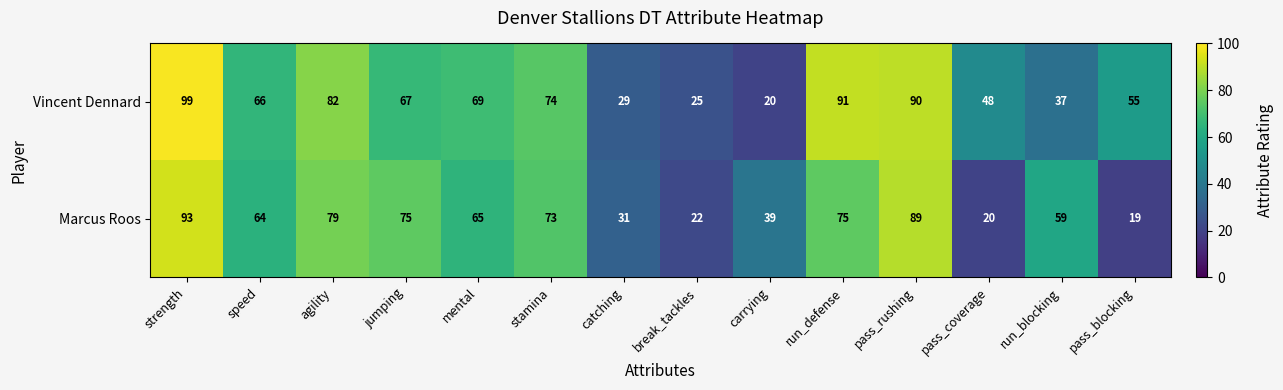

What is the sum of all Marcus Roos values?

803